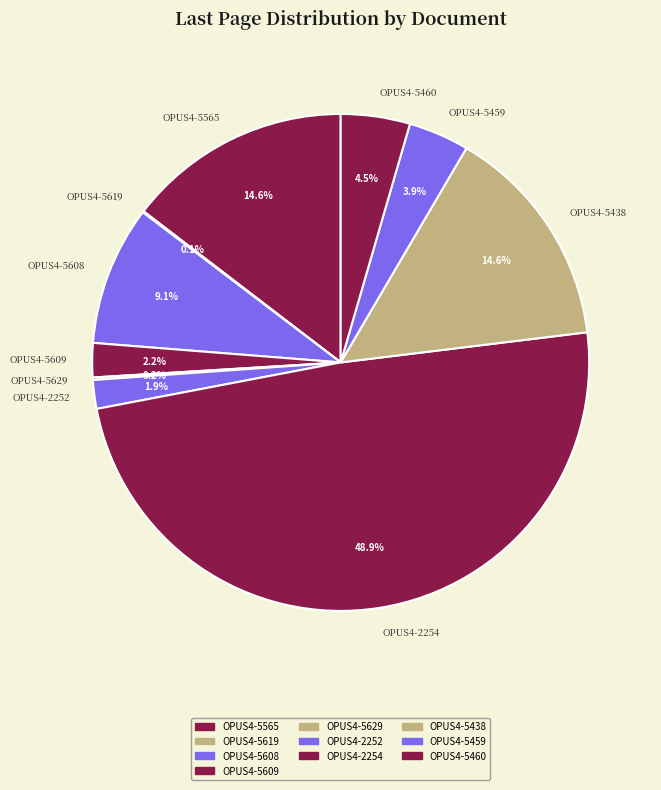

Do OPUS4-5460 and OPUS4-5565 together represent more than half of the pie?

No